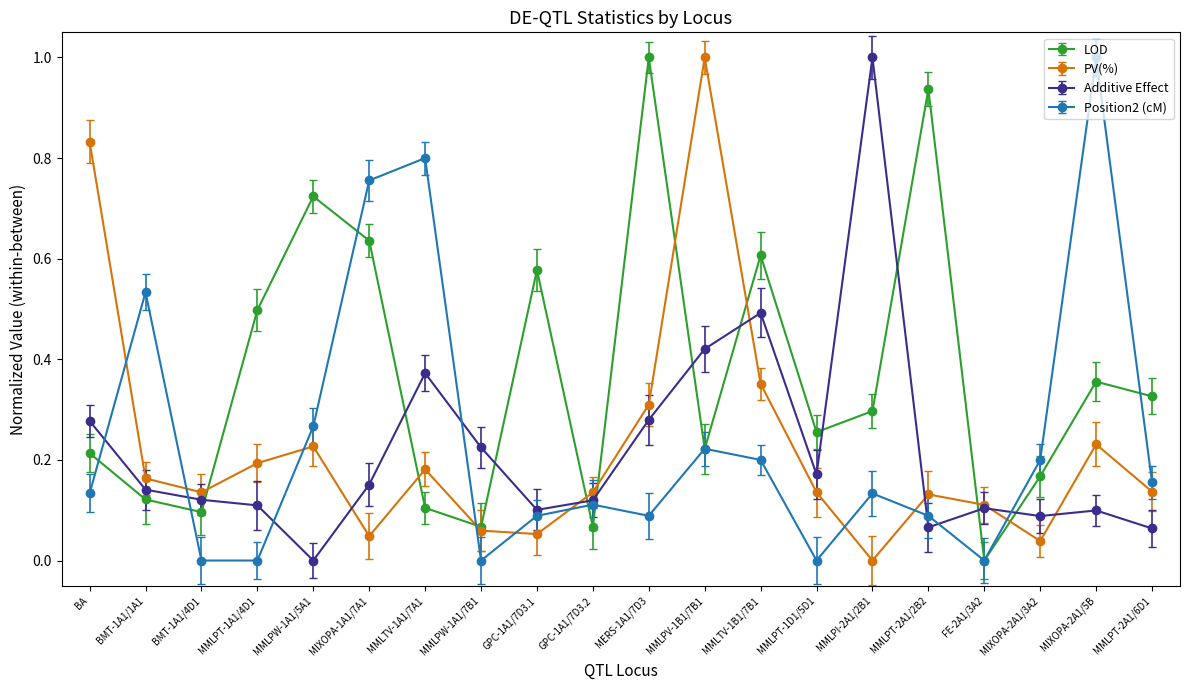

True or false: Position2 (cM) has more than 1 interior local peaks.

True